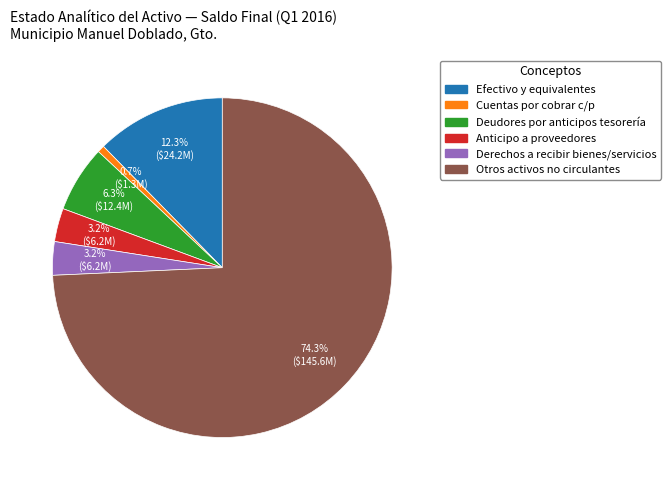

Is there a majority slice in this chart?

Yes